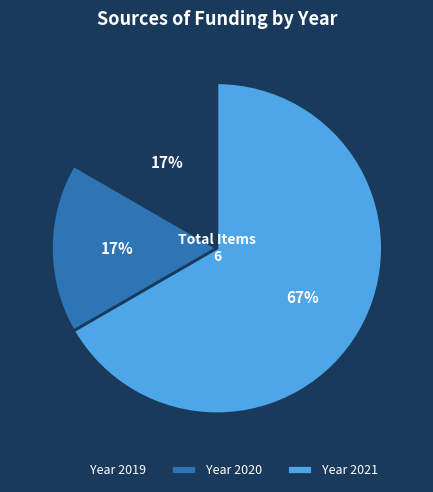

Combined, do Year 2019 and Year 2020 account for over 50%?

No